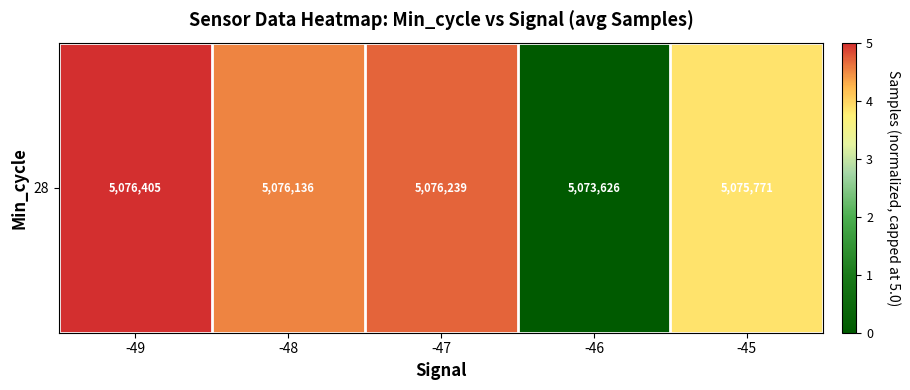

Reading left to right, extract all data points from this chart.

-49=5.0	-48=4.5	-47=4.7	-46=0.0	-45=3.9